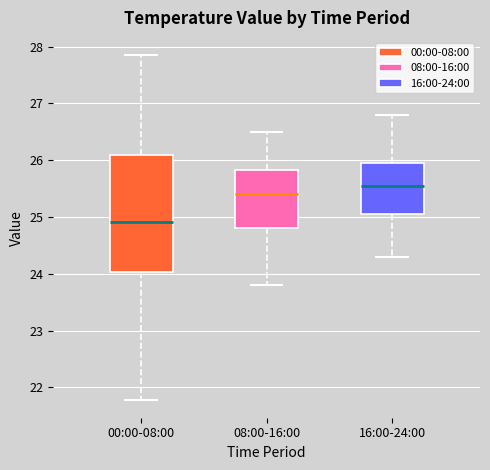

Reading left to right, transcribe this box plot: for each box, give where its median line is, the range the box spans, and where its two whiskers end, as read against the y-axis. The values are not printed on the chart, so give them approximately, as read against the axis.

00:00-08:00: median 24.9, box 24.0 to 26.1, whiskers 21.8 to 27.9
08:00-16:00: median 25.4, box 24.8 to 25.8, whiskers 23.8 to 26.5
16:00-24:00: median 25.6, box 25.1 to 26.0, whiskers 24.3 to 26.8